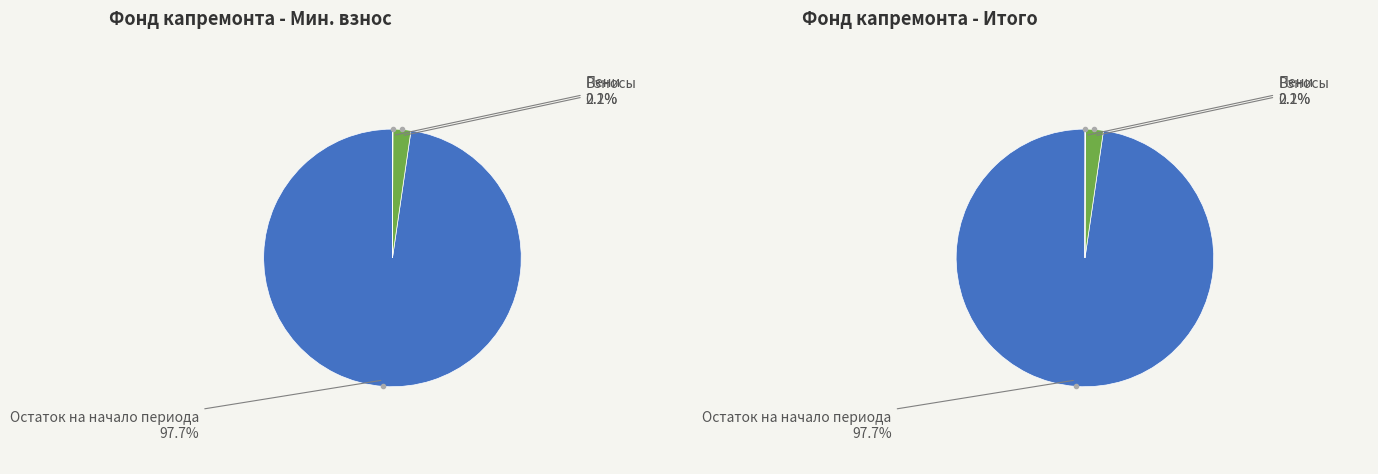

How many slices are in this pie chart?

3